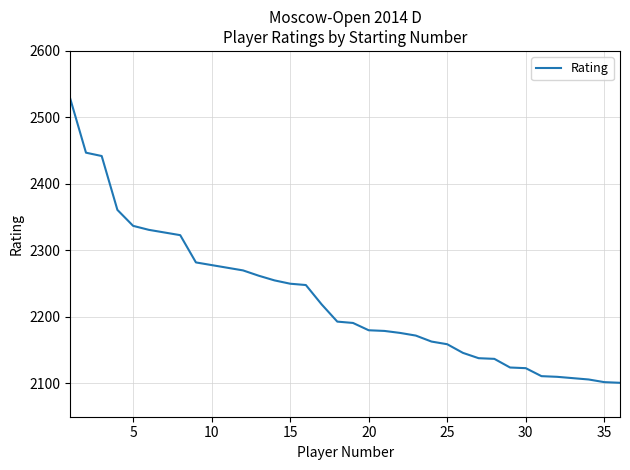

What is the difference between the maximum and minimum values?

427